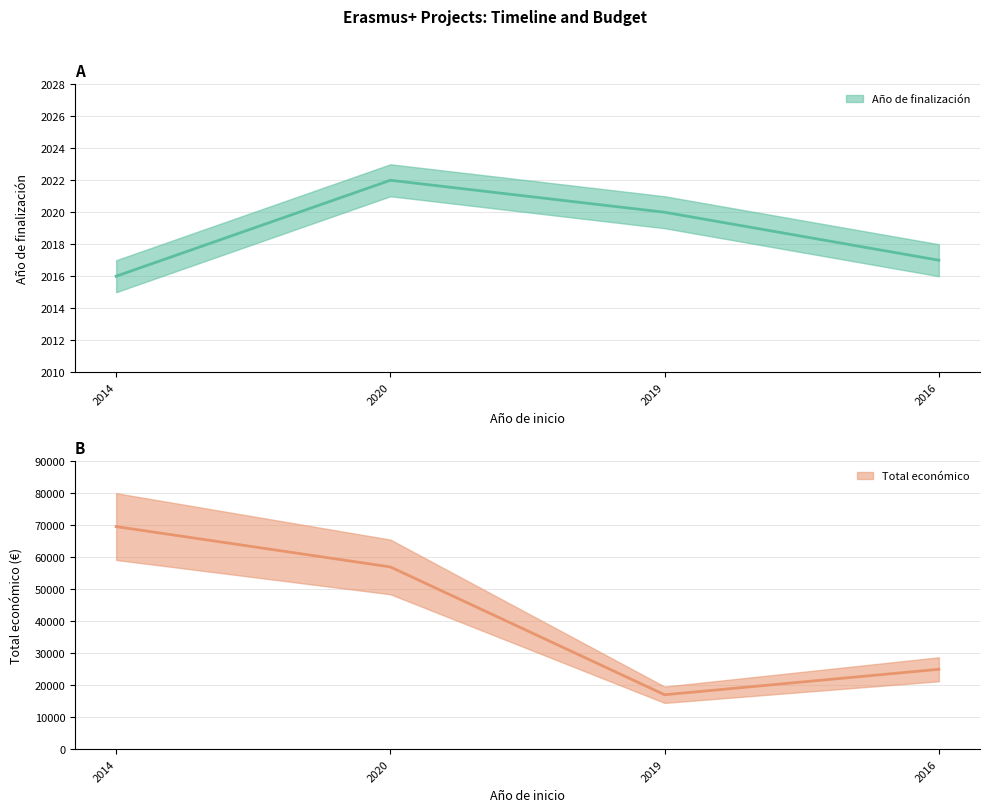

Reading left to right, what are all the values shown in this chart?

Año de finalización: 2016	2022	2020	2017
Total económico: 69600	56980	17011	24975